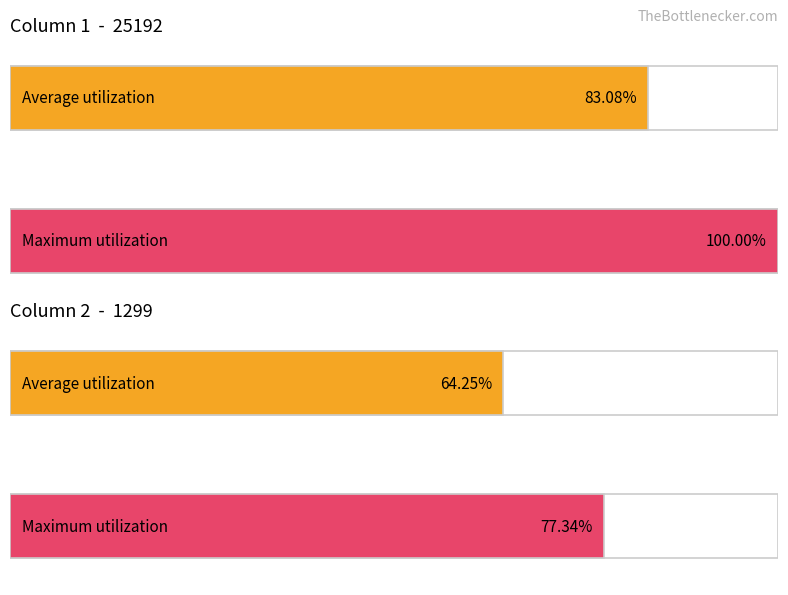

How many data points does each series have?

2